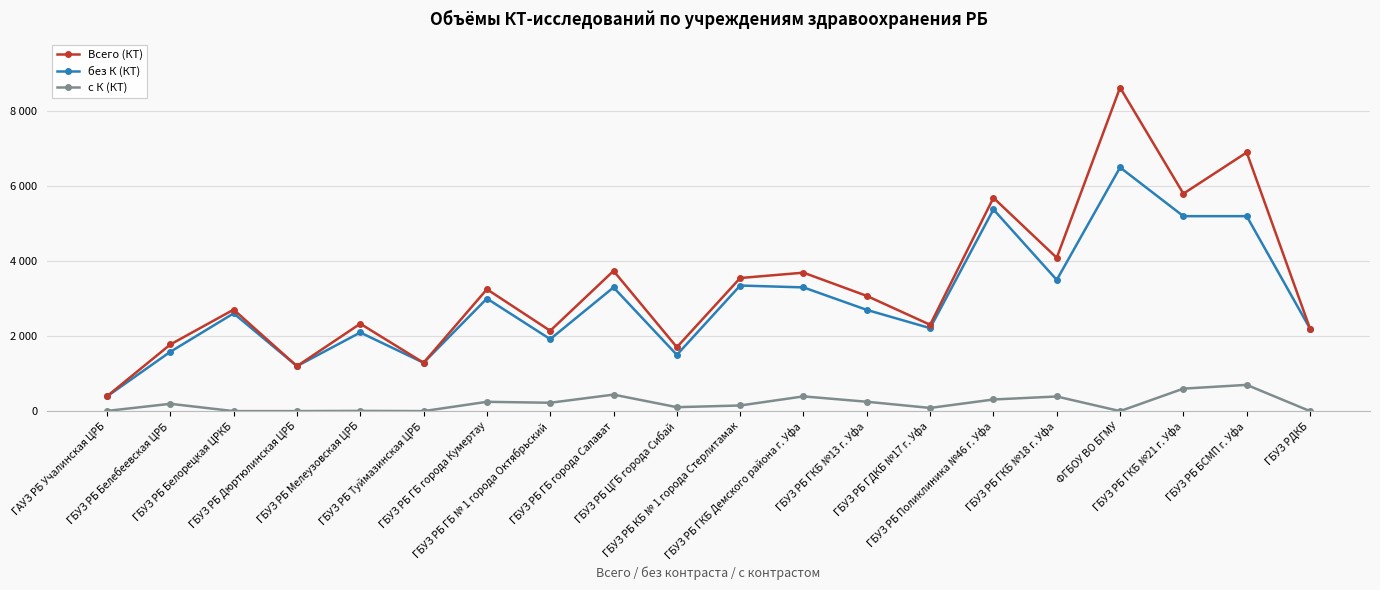

What is the sum of the без К (КТ) values at ГБУЗ РБ ГКБ №21 г. Уфа and ГБУЗ РБ ГКБ №18 г. Уфа?

8700